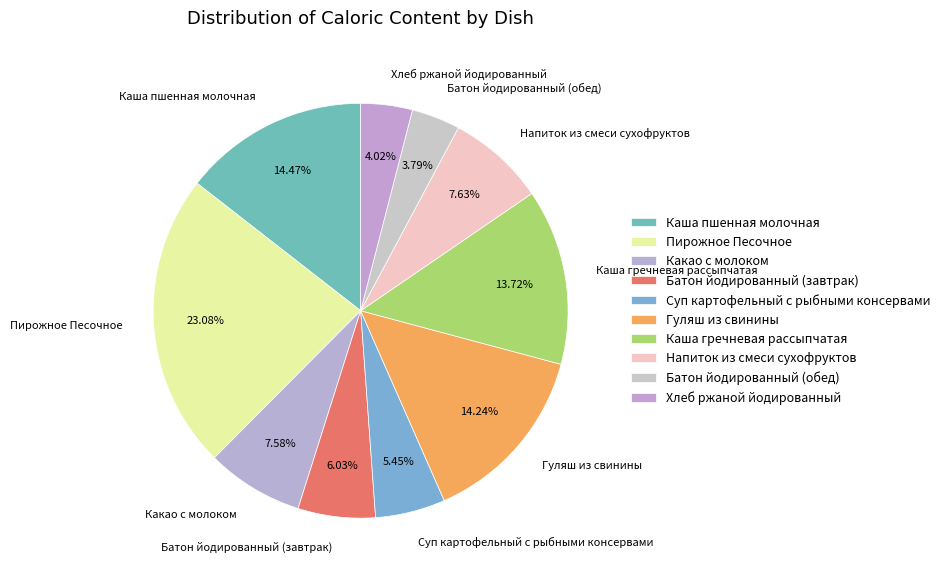

What percentage do Суп картофельный с рыбными консервами and Батон йодированный (обед) together represent?

9.2%